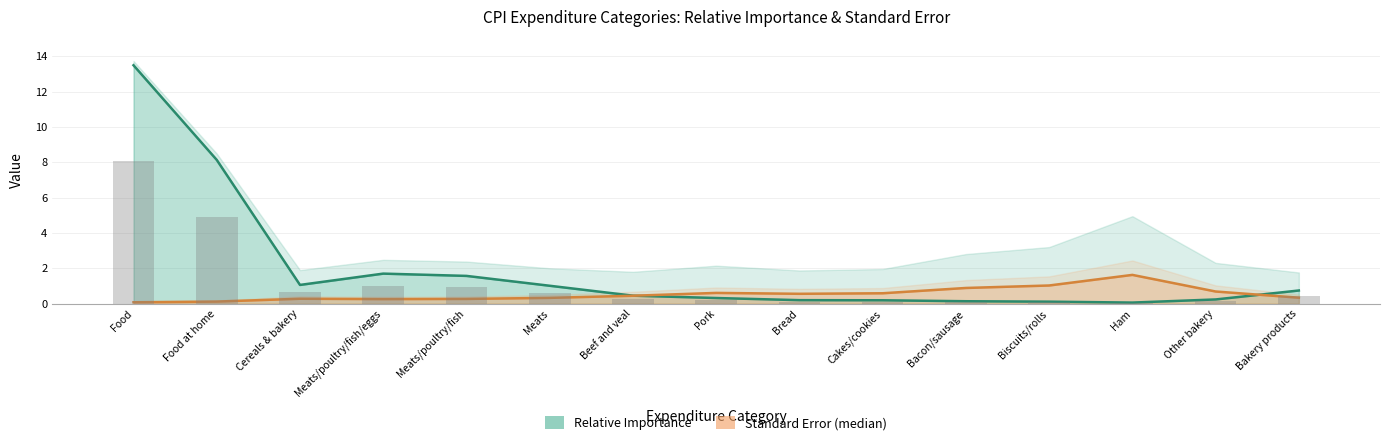

List the series in order of their overall mean, highest first.

Relative Importance, Standard Error